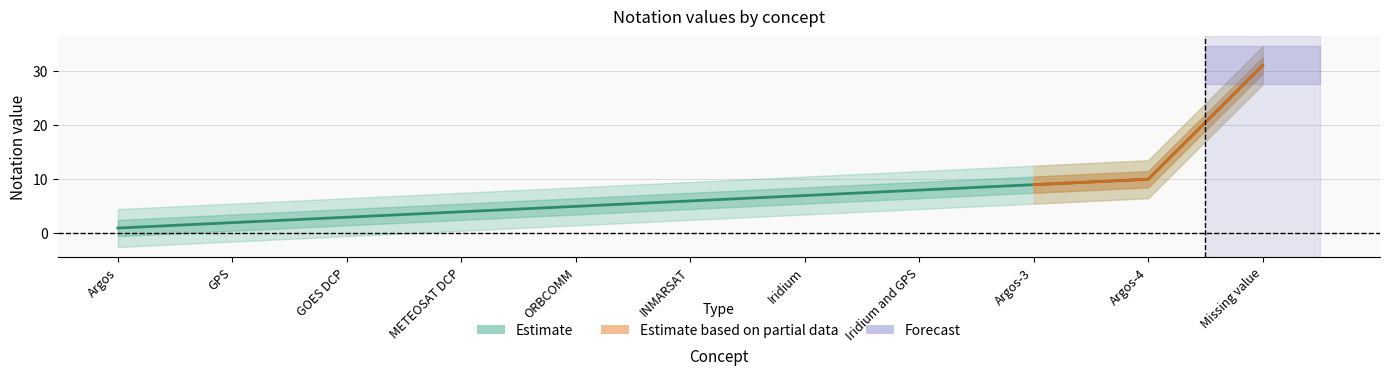

Does the chart display data point markers on the line(s)?

No